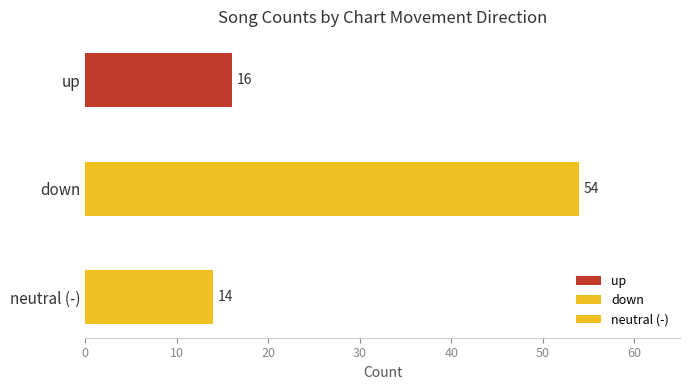

Where is the data nearest to the value 34?

up